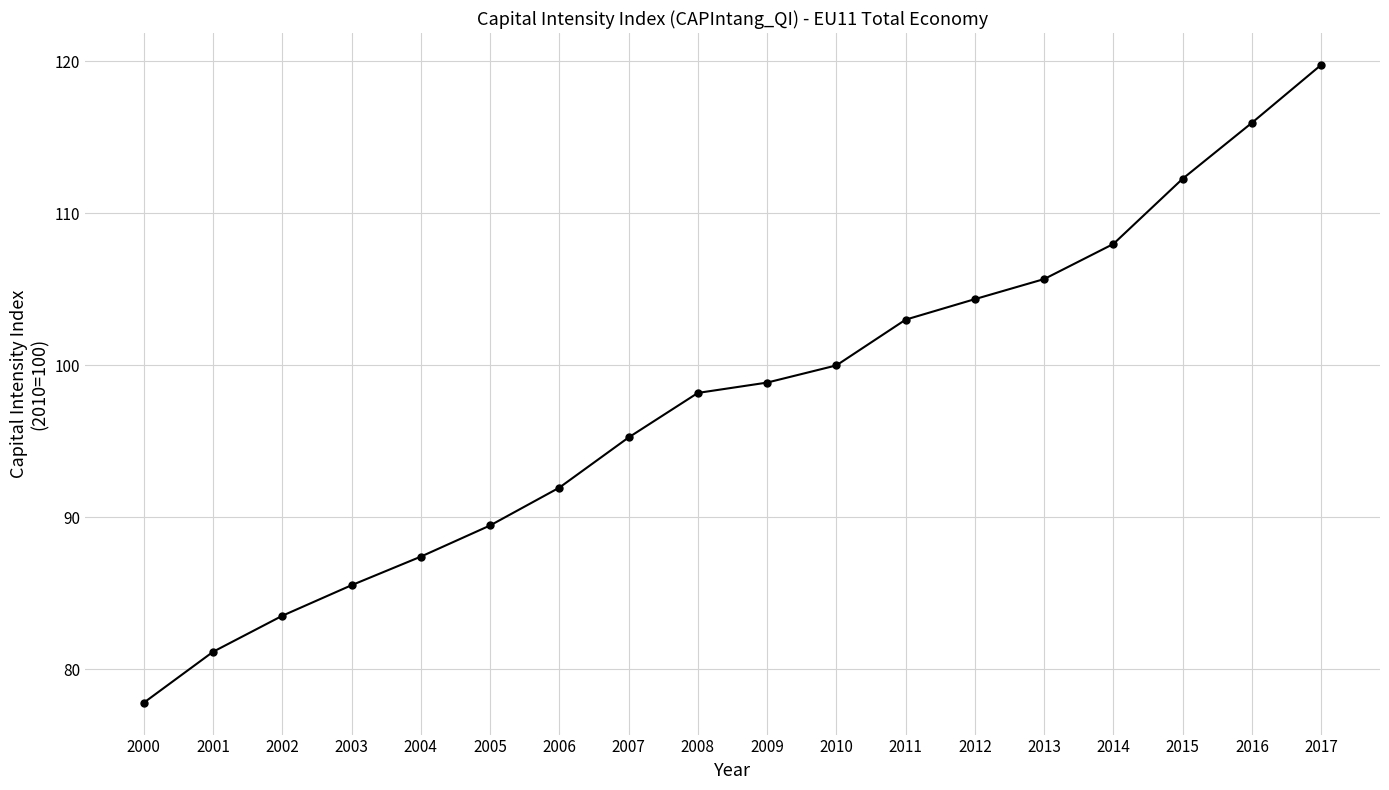

True or false: there are more than 2 points higher than both neighbors.

False